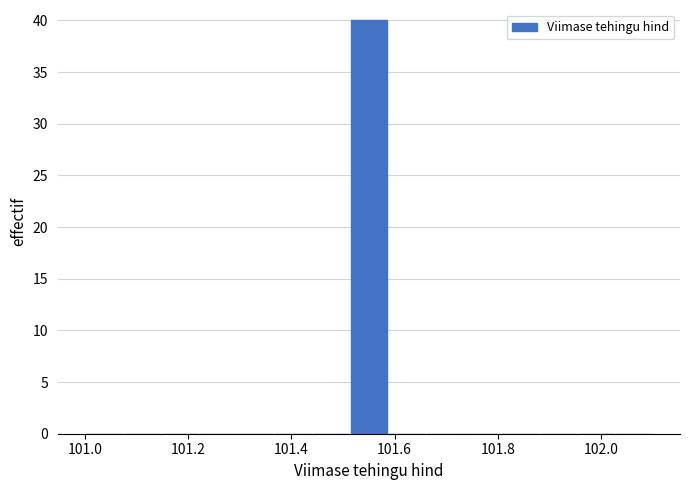

Around what value on the x-axis is the tallest bar? Give the approximate position of its centre, as read against the axis.

101.56